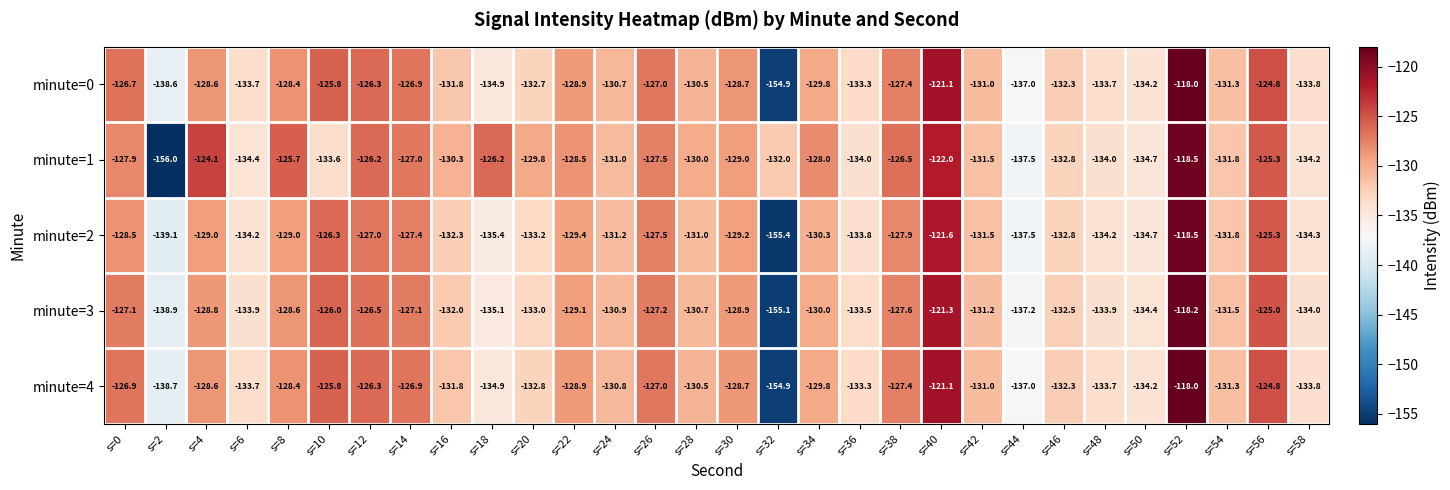

What is the difference between the highest and lowest values at s=18?

9.2